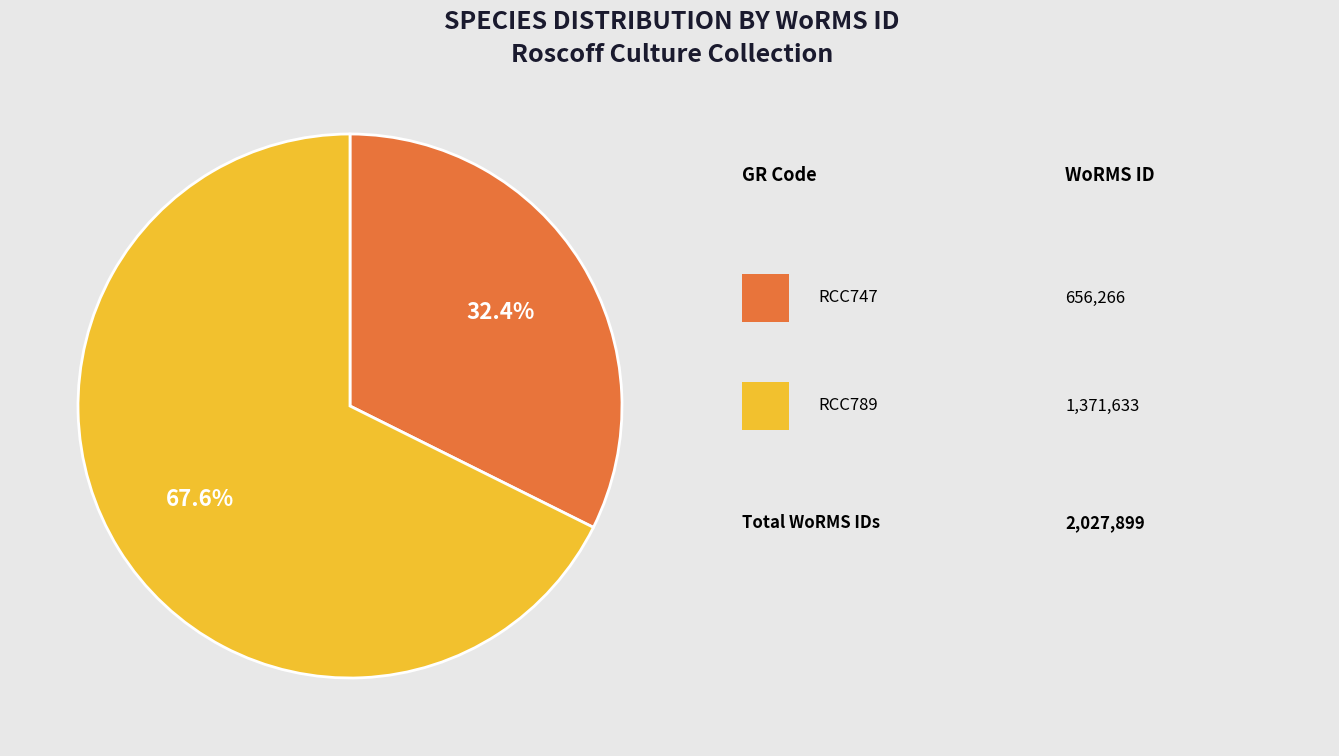

Does any single category account for the majority?

Yes